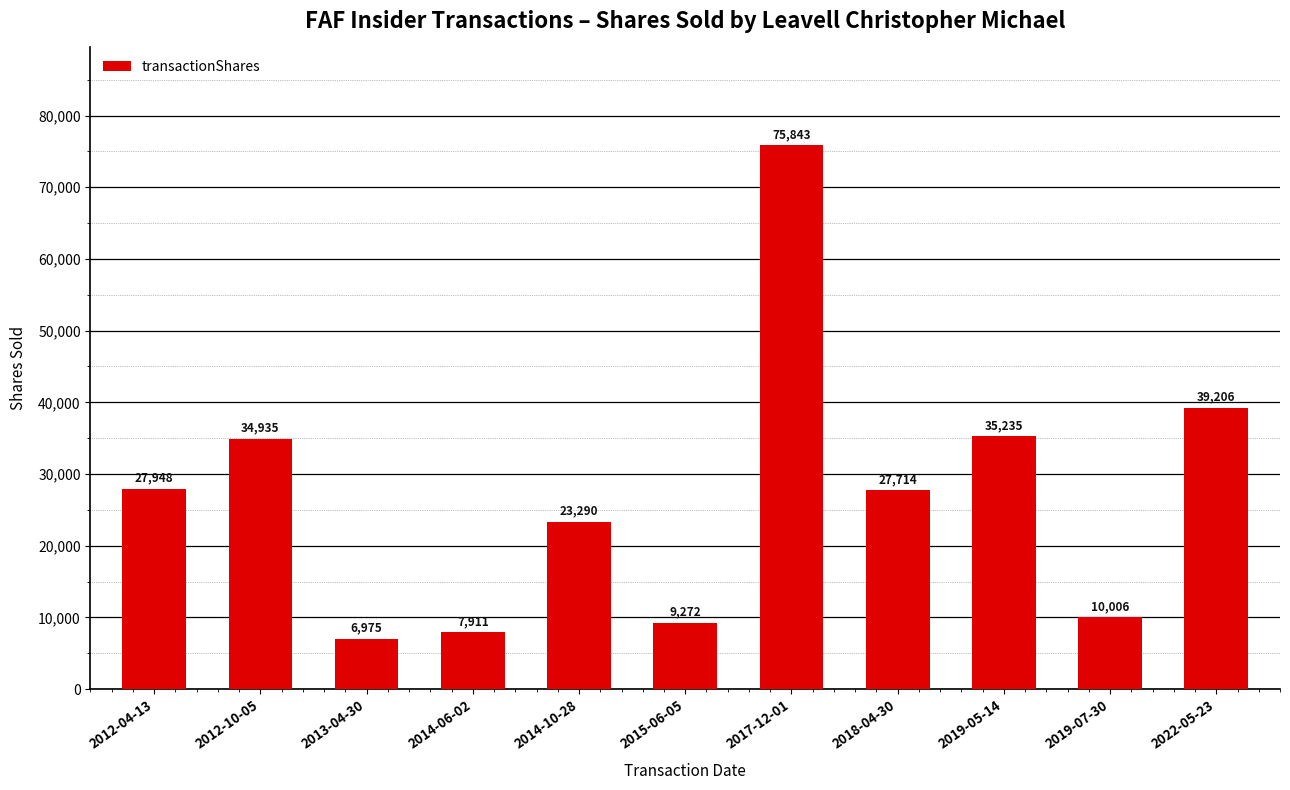

Reading left to right, extract all data points from this chart.

27948	34935	6975	7911	23290	9272	75843	27714	35235	10006	39206